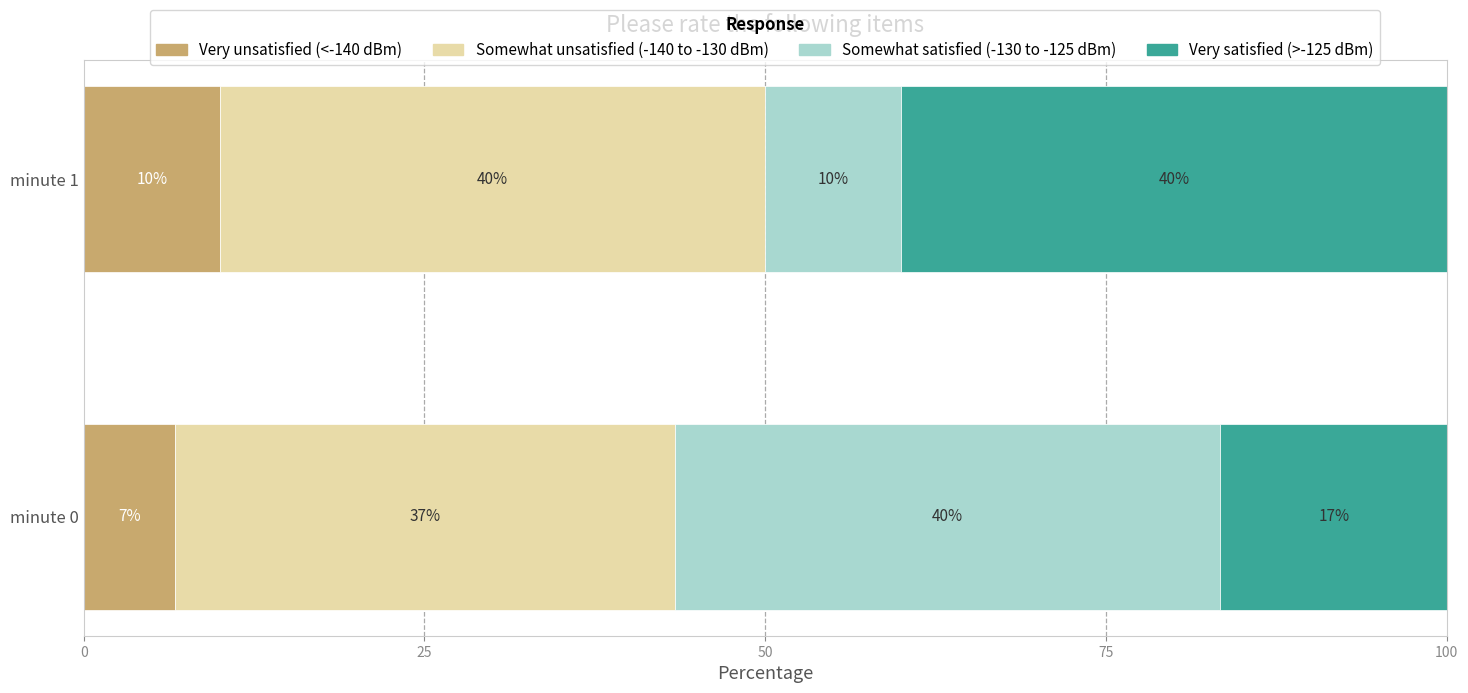

At which label does Very unsatisfied (<-140 dBm) reach its peak?

minute 1